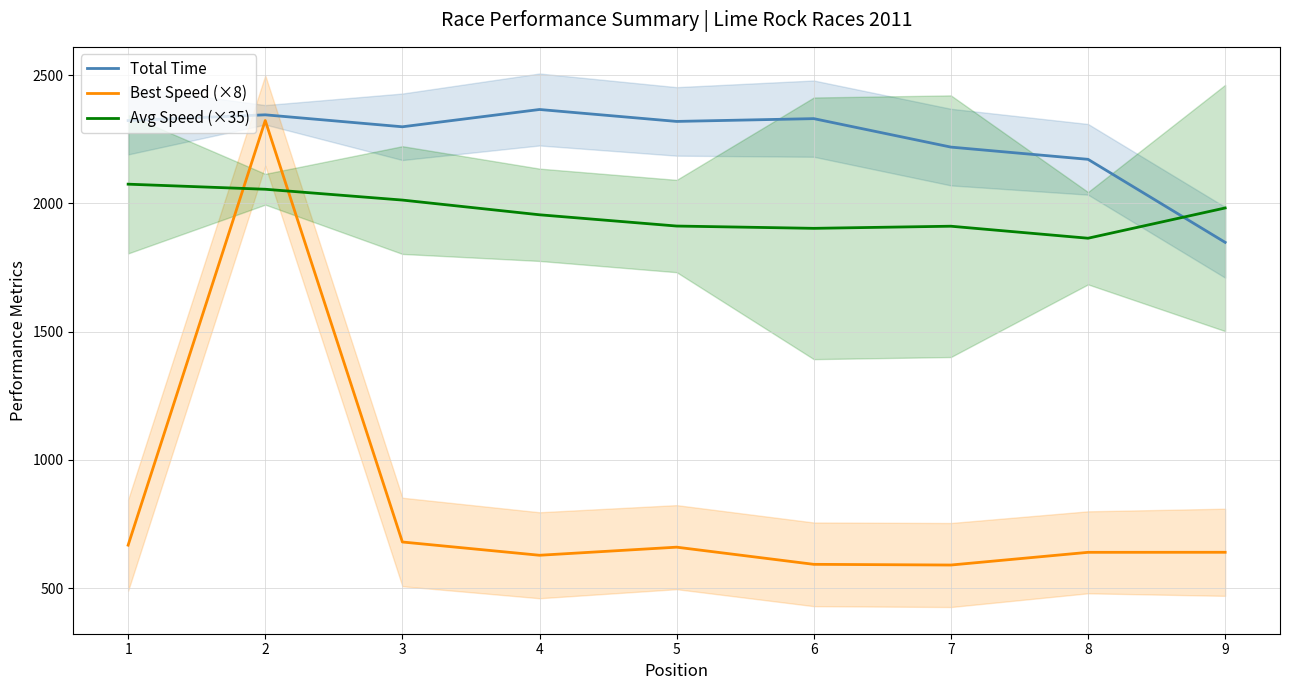

At which category does the chart reach its peak across all series?

4